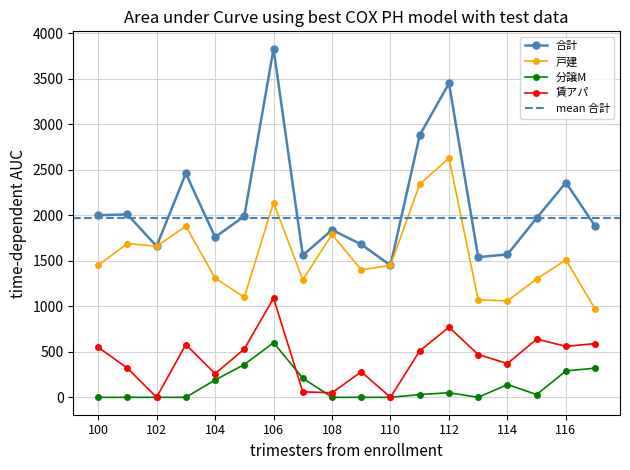

What are all the series names shown in the legend?

合計, 戸建, 分譲M, 賃アパ